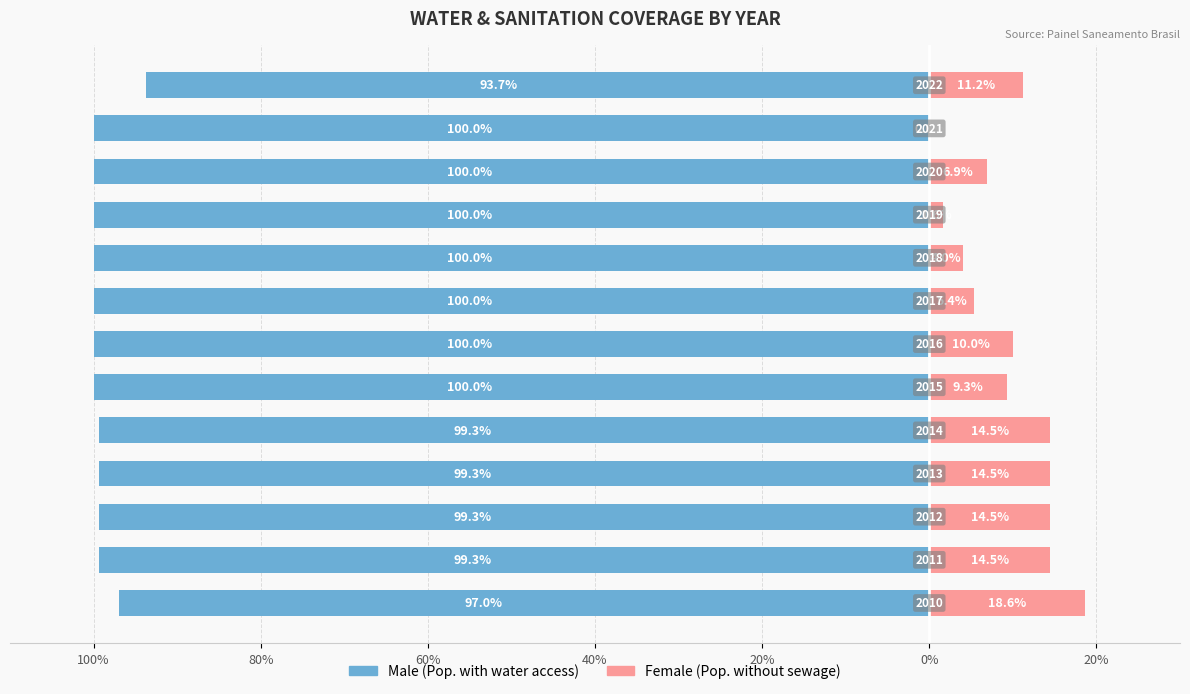

At how many categories does at least one series exceed -80?

13